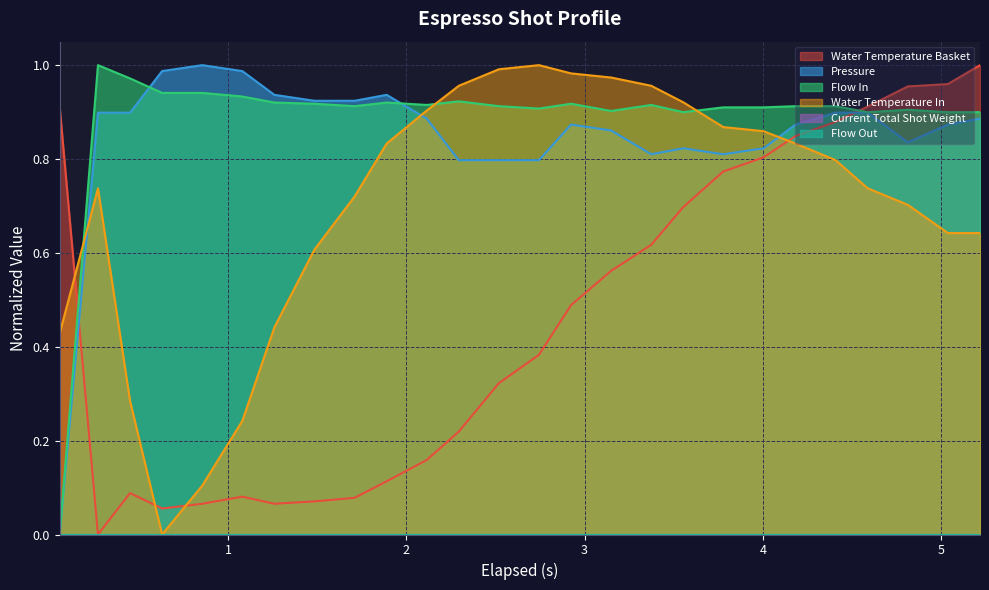

Rank the categories by pressure value from highest to lowest.

4, 3, 5, 6, 9, 7, 8, 1, 2, 21, 22, 10, 25, 14, 20, 24, 15, 23, 17, 19, 16, 18, 11, 12, 13, 0